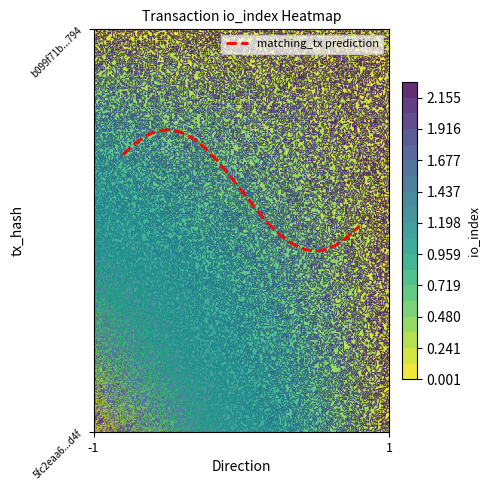

At how many categories does at least one series exceed 0?

1